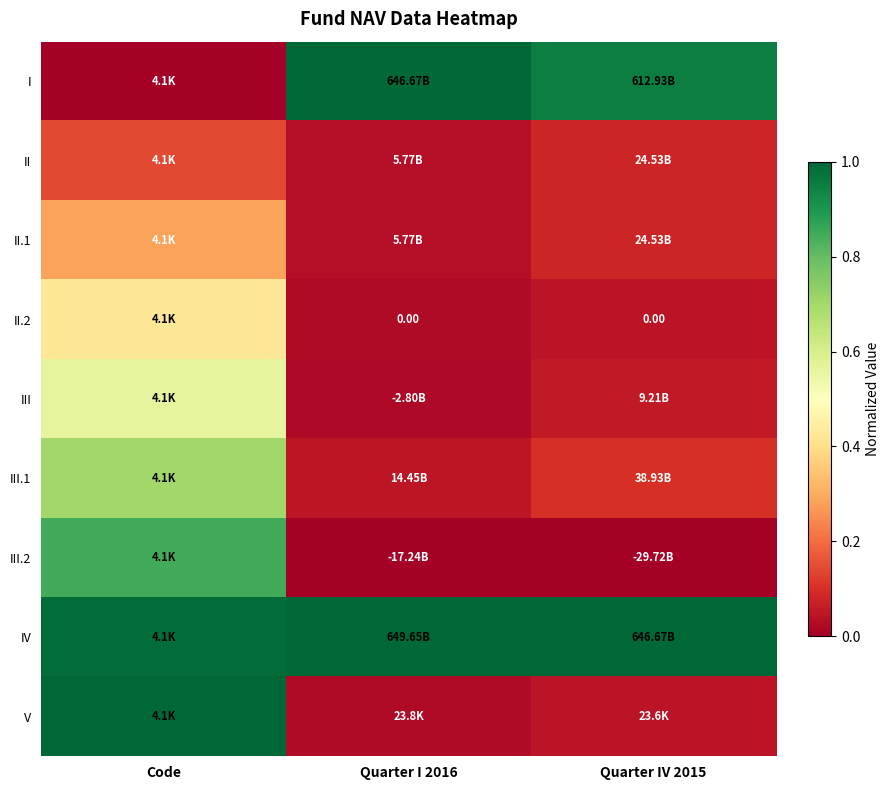

Where is III.1 nearest to the value 0?

Quarter I 2016